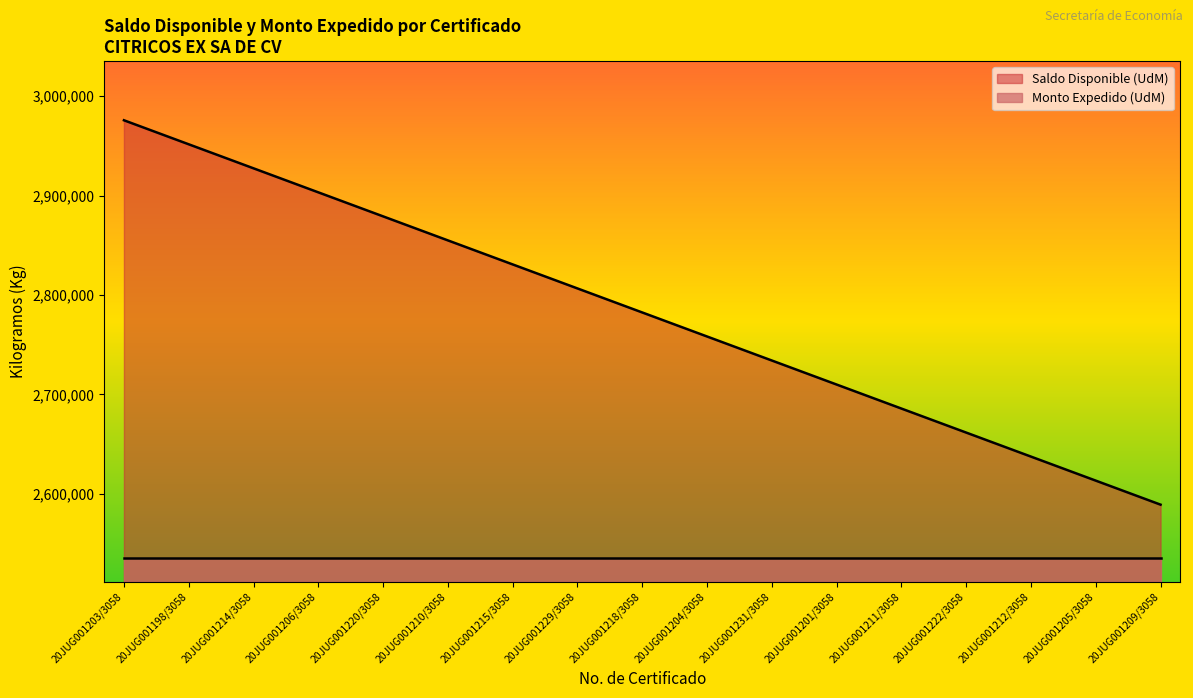

Rank the categories by value from highest to lowest.

20JUG001203/3058, 20JUG001198/3058, 20JUG001214/3058, 20JUG001206/3058, 20JUG001220/3058, 20JUG001210/3058, 20JUG001215/3058, 20JUG001229/3058, 20JUG001218/3058, 20JUG001204/3058, 20JUG001231/3058, 20JUG001201/3058, 20JUG001211/3058, 20JUG001222/3058, 20JUG001212/3058, 20JUG001205/3058, 20JUG001209/3058